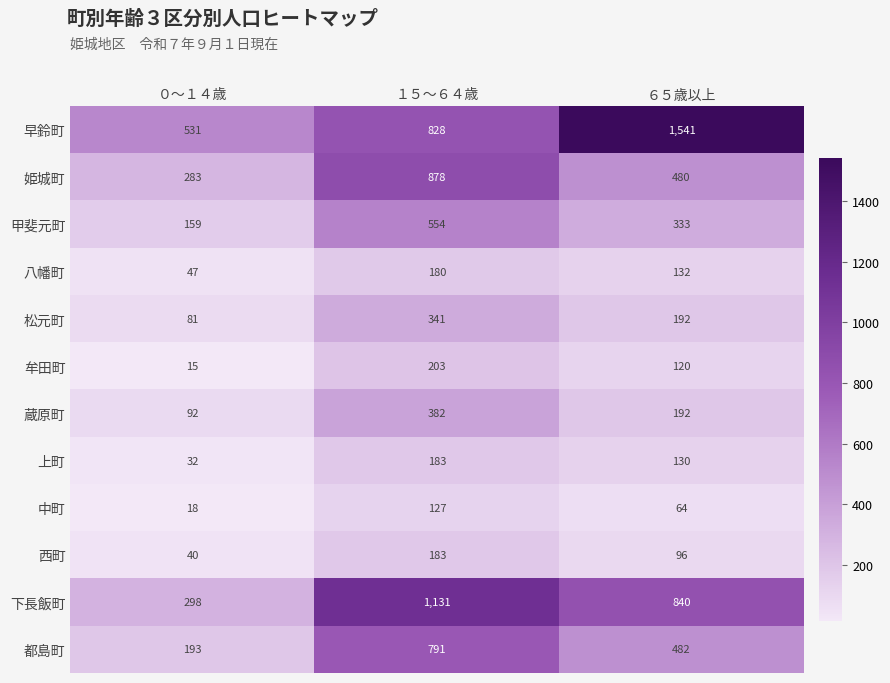

What is the sum of the 甲斐元町 values at １５～６４歳 and ６５歳以上?

887